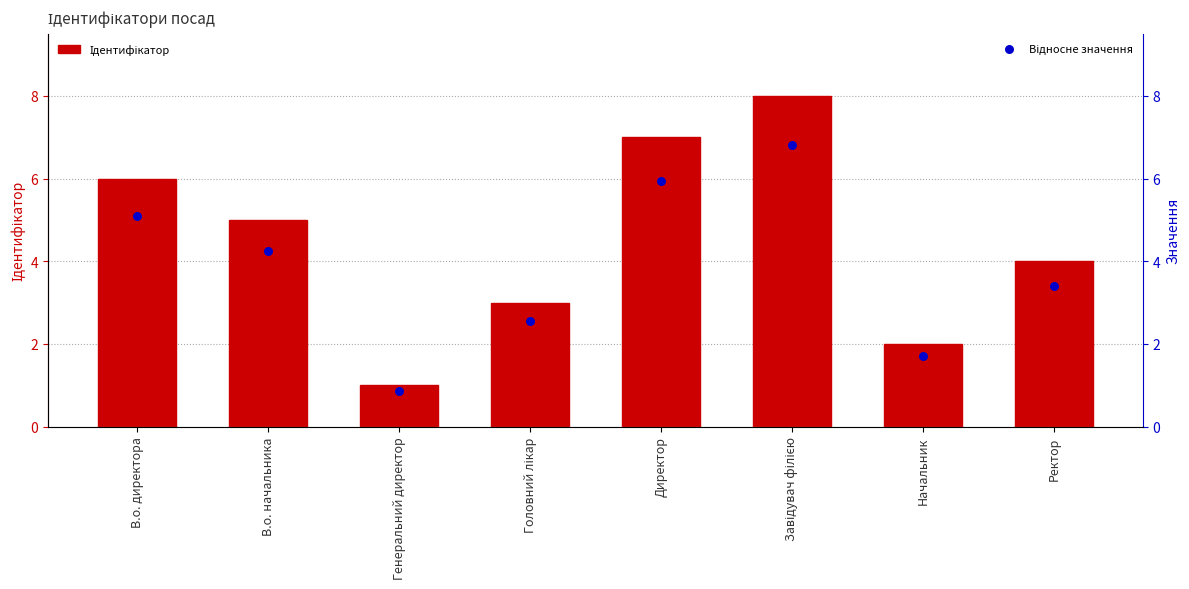

Which series contains the lowest Y value?

Відносне значення